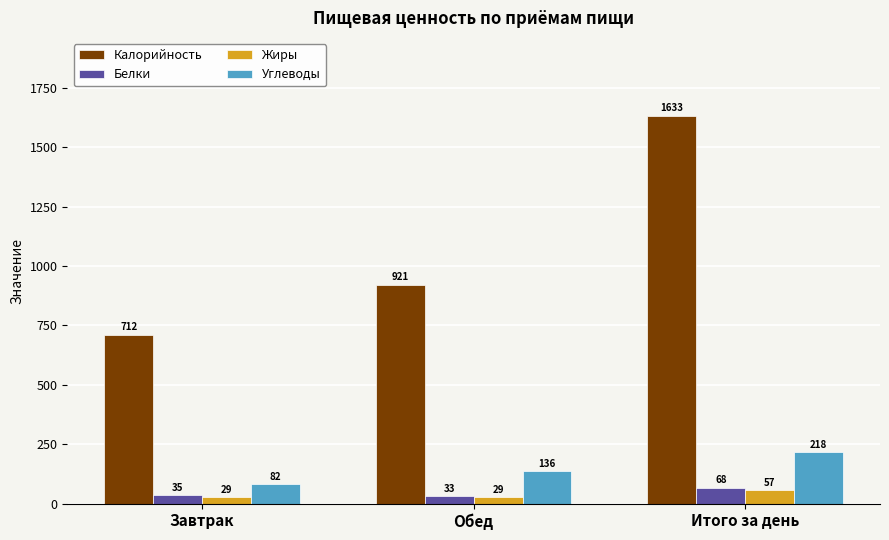

What is the difference between the maximum and second lowest values in the Белки series?

32.5